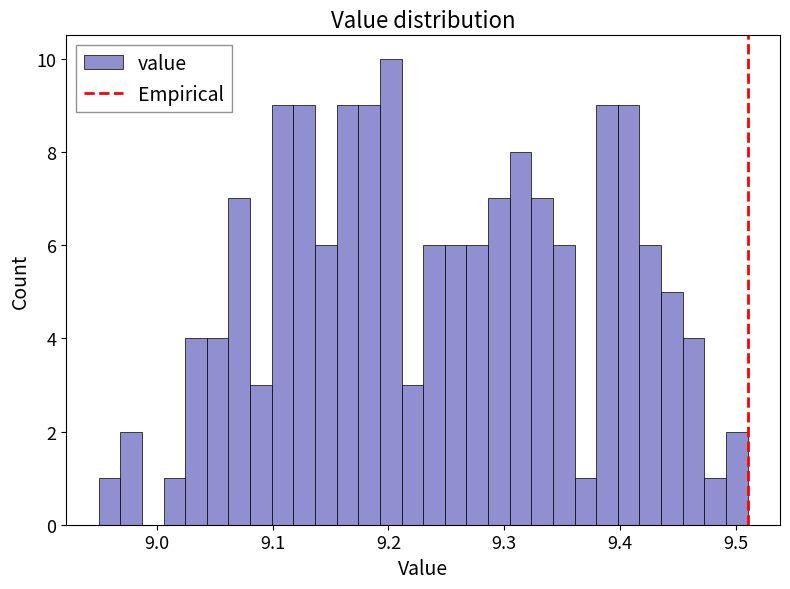

Read against the x-axis, roughly where is the centre of the tallest bar?

9.20